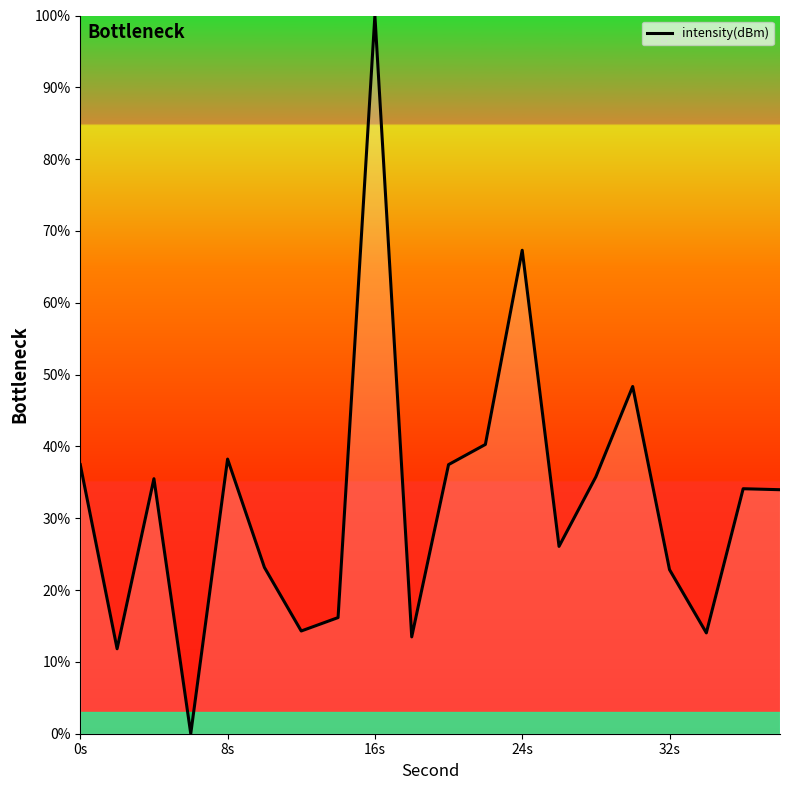

What is the difference between the maximum and minimum values?

100.0